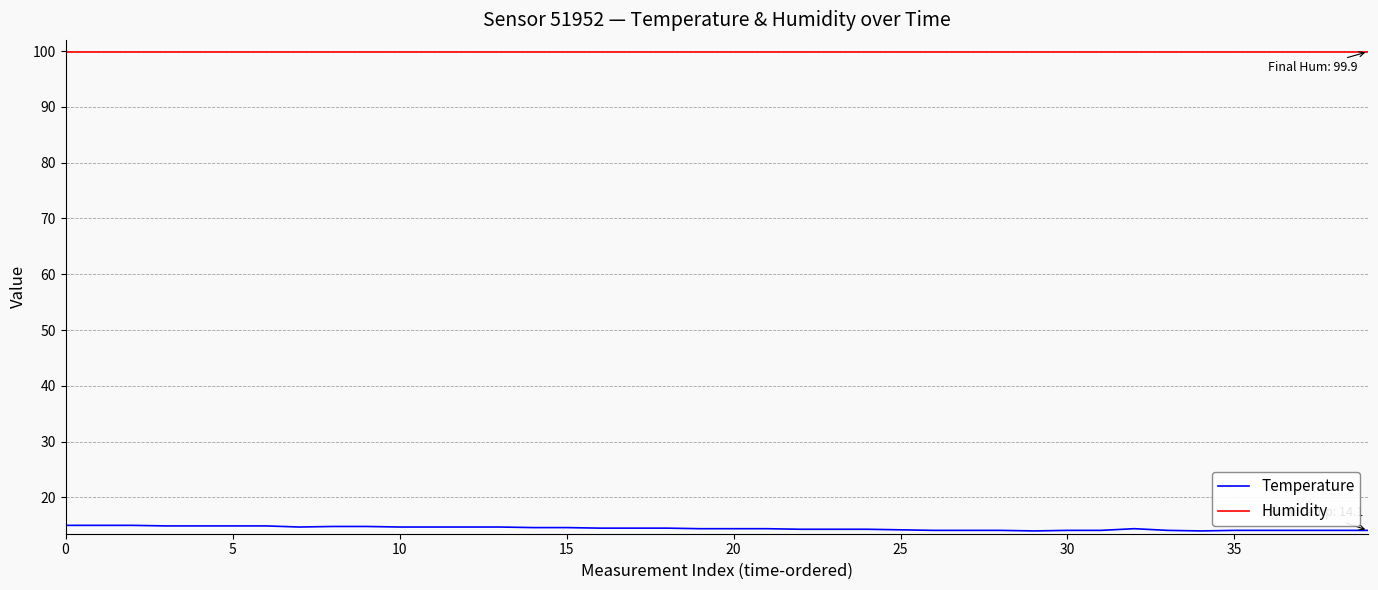

True or false: Temperature and Humidity intersect in this chart.

False